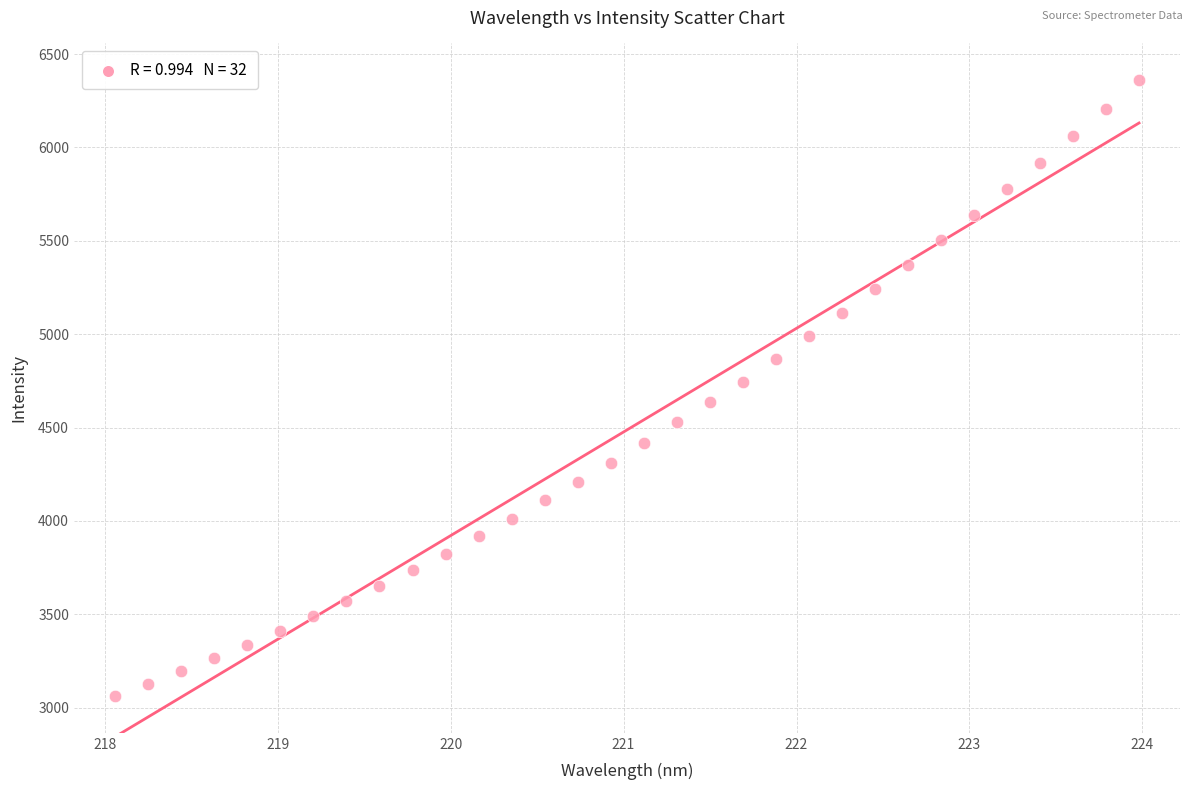

What is the range of Y values (max minus min)?

3295.8